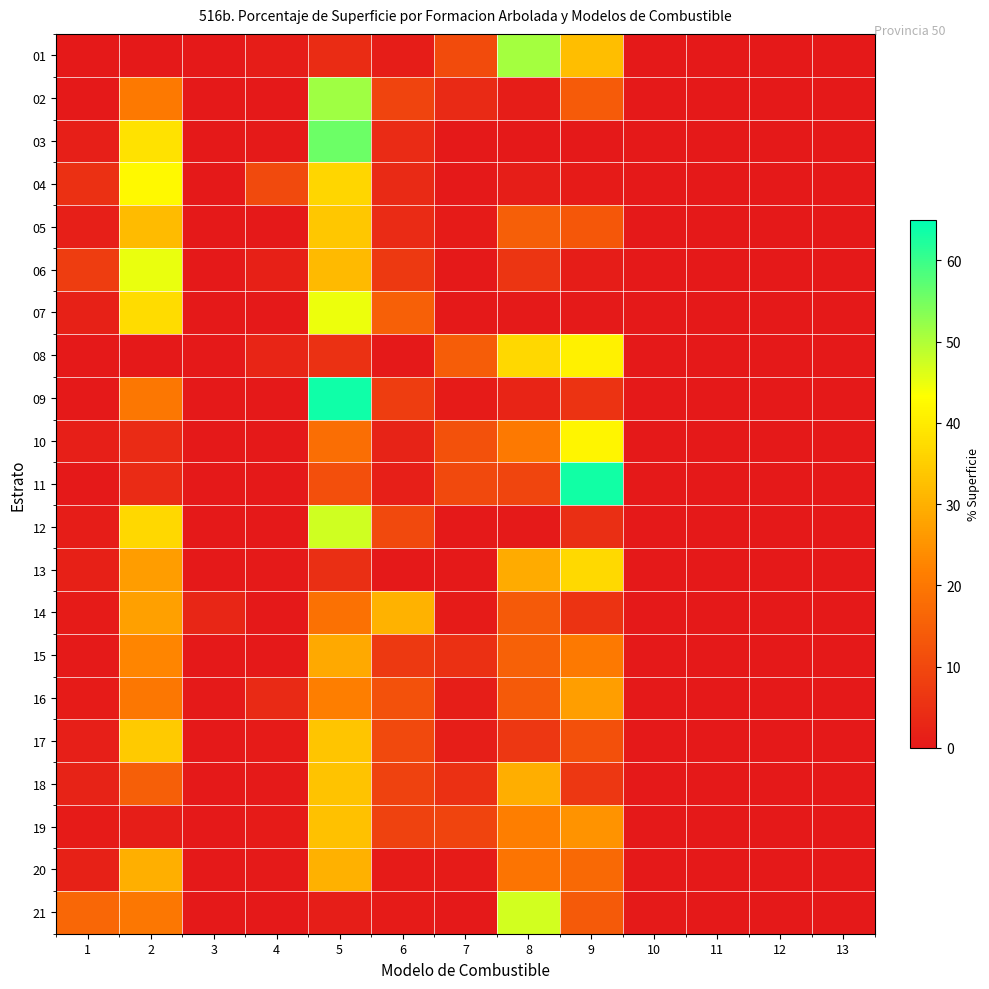

At which category is the sum across all series the highest?

5